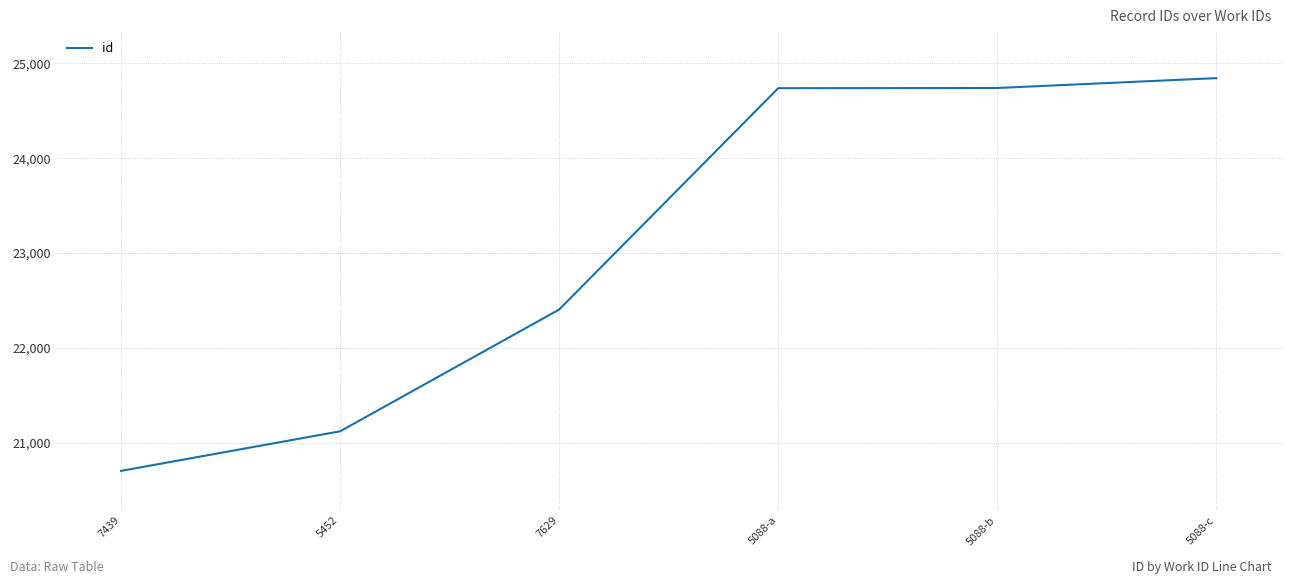

Which category has the highest value across all series?

5088-c